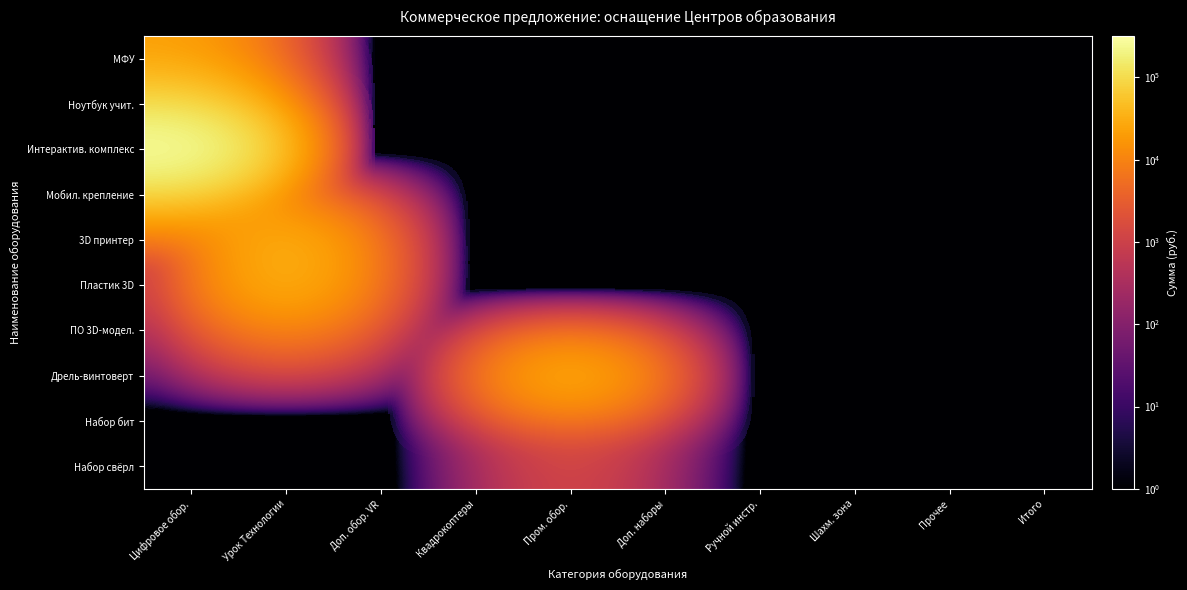

Reading left to right, extract all data points from this chart.

МФУ: Цифровое обор.=22383.0	Урок Технологии=0.0	Доп. обор. VR=0.0	Квадрокоптеры=0.0	Пром. обор.=0.0	Доп. наборы=0.0	Ручной инстр.=0.0	Шахм. зона=0.0	Прочее=0.0	Итого=0.0
Ноутбук учит.: Цифровое обор.=75599.0	Урок Технологии=0.0	Доп. обор. VR=0.0	Квадрокоптеры=0.0	Пром. обор.=0.0	Доп. наборы=0.0	Ручной инстр.=0.0	Шахм. зона=0.0	Прочее=0.0	Итого=0.0
Интерактив. комплекс: Цифровое обор.=317250.0	Урок Технологии=0.0	Доп. обор. VR=0.0	Квадрокоптеры=0.0	Пром. обор.=0.0	Доп. наборы=0.0	Ручной инстр.=0.0	Шахм. зона=0.0	Прочее=0.0	Итого=0.0
Мобил. крепление: Цифровое обор.=45900.0	Урок Технологии=0.0	Доп. обор. VR=0.0	Квадрокоптеры=0.0	Пром. обор.=0.0	Доп. наборы=0.0	Ручной инстр.=0.0	Шахм. зона=0.0	Прочее=0.0	Итого=0.0
3D принтер: Цифровое обор.=0.0	Урок Технологии=40499.0	Доп. обор. VR=0.0	Квадрокоптеры=0.0	Пром. обор.=0.0	Доп. наборы=0.0	Ручной инстр.=0.0	Шахм. зона=0.0	Прочее=0.0	Итого=0.0
Пластик 3D: Цифровое обор.=0.0	Урок Технологии=40499.0	Доп. обор. VR=0.0	Квадрокоптеры=0.0	Пром. обор.=0.0	Доп. наборы=0.0	Ручной инстр.=0.0	Шахм. зона=0.0	Прочее=0.0	Итого=0.0
ПО 3D-модел.: Цифровое обор.=0.0	Урок Технологии=9720.0	Доп. обор. VR=0.0	Квадрокоптеры=0.0	Пром. обор.=0.0	Доп. наборы=0.0	Ручной инстр.=0.0	Шахм. зона=0.0	Прочее=0.0	Итого=0.0
Дрель-винтоверт: Цифровое обор.=0.0	Урок Технологии=0.0	Доп. обор. VR=0.0	Квадрокоптеры=0.0	Пром. обор.=41307.0	Доп. наборы=0.0	Ручной инстр.=0.0	Шахм. зона=0.0	Прочее=0.0	Итого=0.0
Набор бит: Цифровое обор.=0.0	Урок Технологии=0.0	Доп. обор. VR=0.0	Квадрокоптеры=0.0	Пром. обор.=3104.0	Доп. наборы=0.0	Ручной инстр.=0.0	Шахм. зона=0.0	Прочее=0.0	Итого=0.0
Набор свёрл: Цифровое обор.=0.0	Урок Технологии=0.0	Доп. обор. VR=0.0	Квадрокоптеры=0.0	Пром. обор.=1484.0	Доп. наборы=0.0	Ручной инстр.=0.0	Шахм. зона=0.0	Прочее=0.0	Итого=0.0